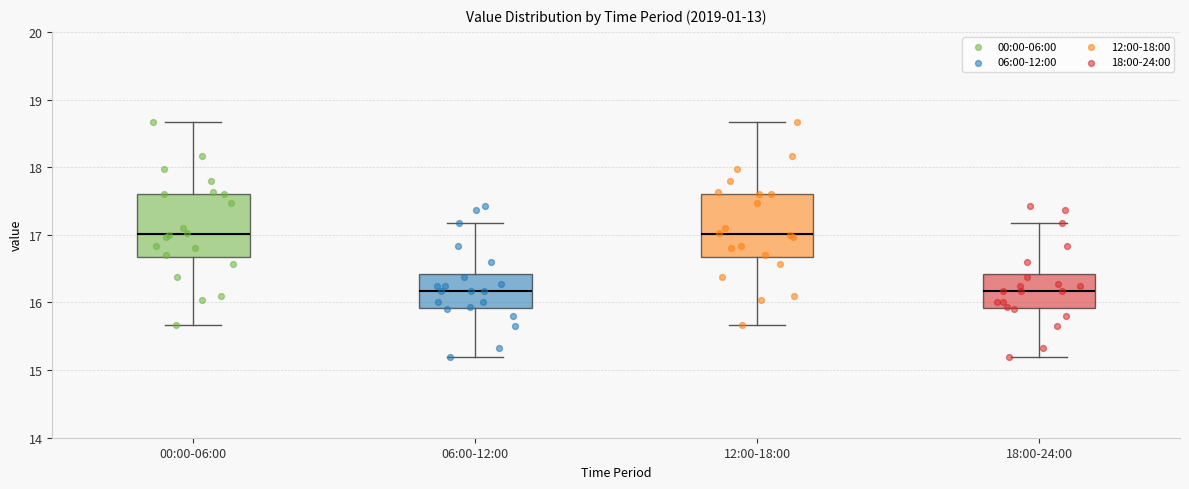

Reading left to right, transcribe this box plot: for each box, give where its median line is, the range the box spans, and where its two whiskers end, as read against the y-axis. The values are not printed on the chart, so give them approximately, as read against the axis.

00:00-06:00: median 17.0, box 16.7 to 17.6, whiskers 15.7 to 18.7
06:00-12:00: median 16.2, box 15.9 to 16.4, whiskers 15.2 to 17.2
12:00-18:00: median 17.0, box 16.7 to 17.6, whiskers 15.7 to 18.7
18:00-24:00: median 16.2, box 15.9 to 16.4, whiskers 15.2 to 17.2